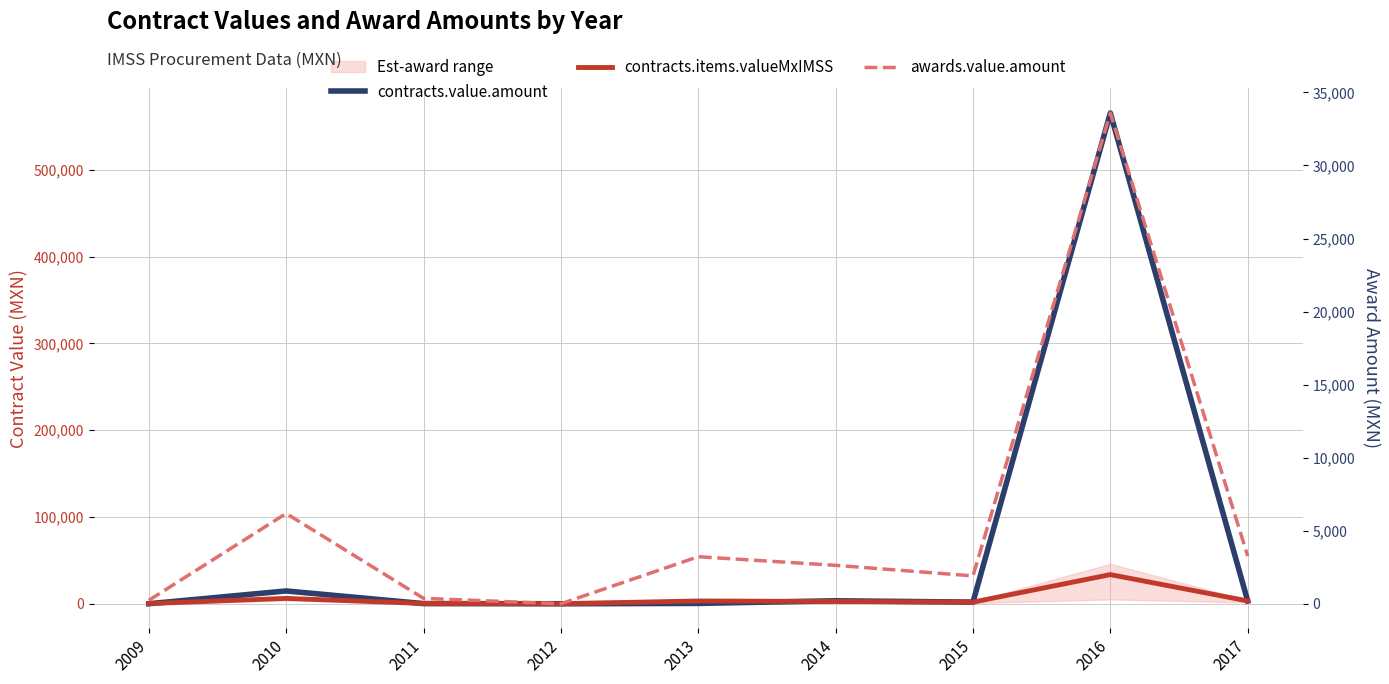

Between which two adjacent categories do contracts.value.amount and awards.value.amount first intersect?

2009 and 2010